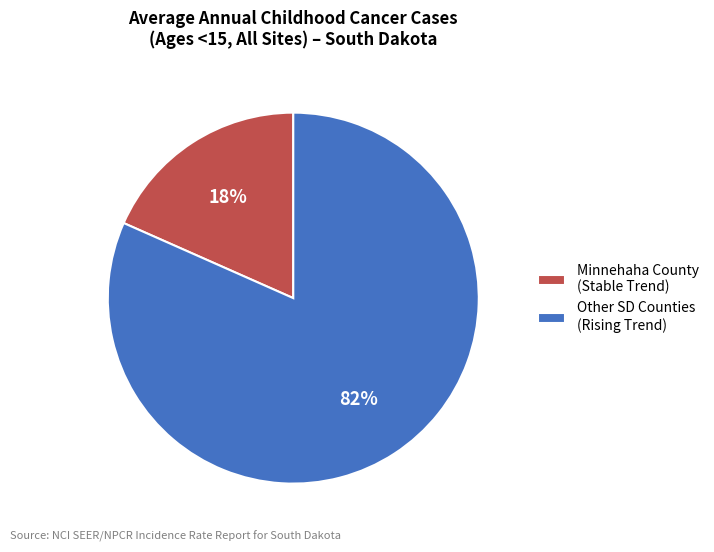

Combined, do Other SD Counties (Rising Trend) and Minnehaha County (Stable Trend) account for over 50%?

Yes